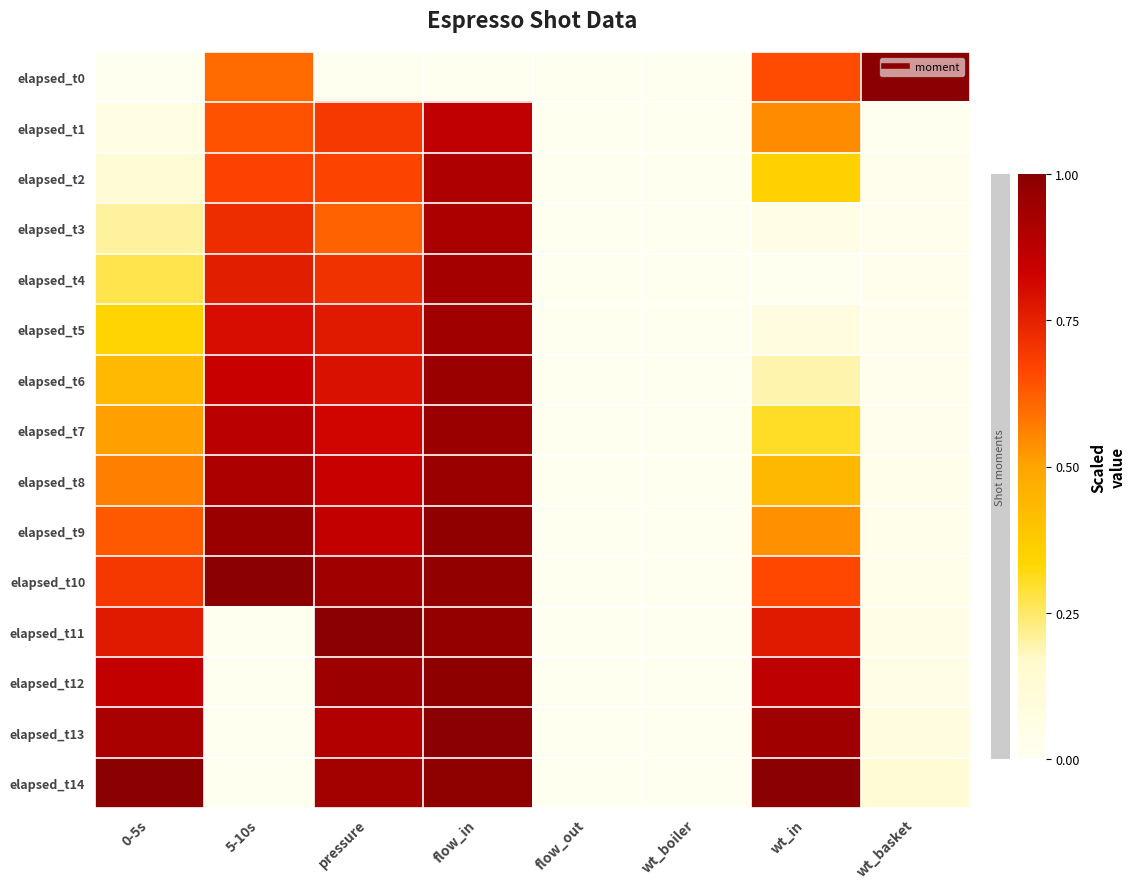

Which series has the largest range (max minus min)?

elapsed_t0